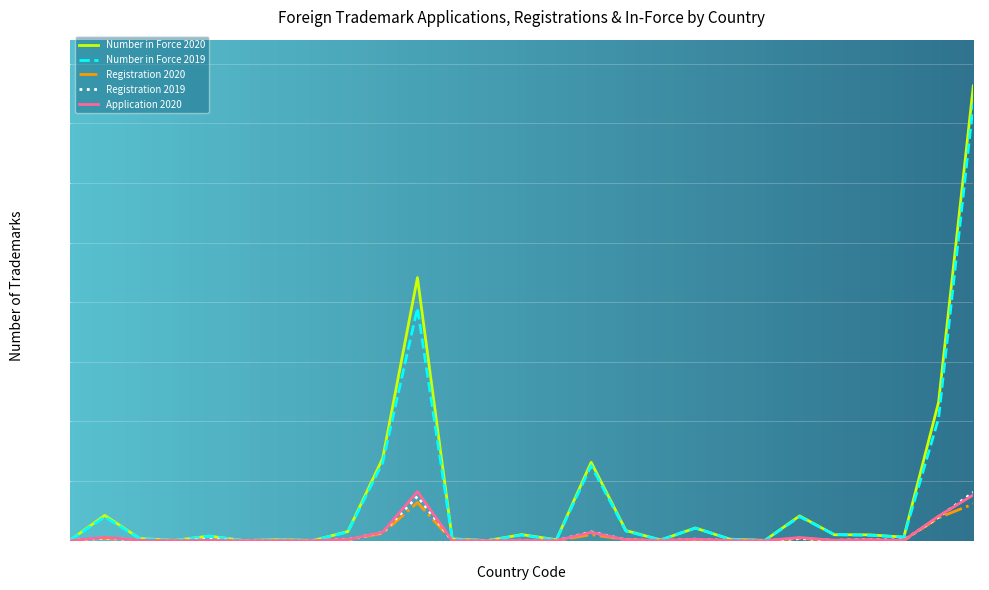

What is the maximum value shown in the chart?

76264